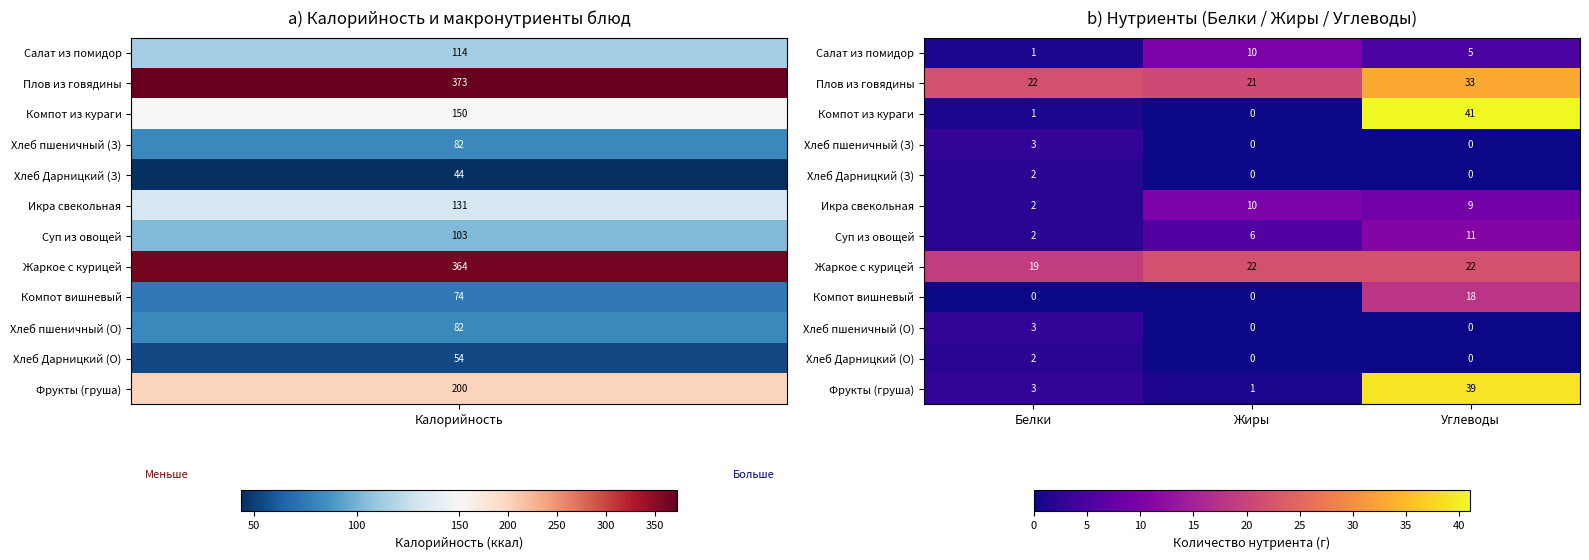

The value of Хлеб пшеничный (О) at Углеводы is 1. True or false?

False